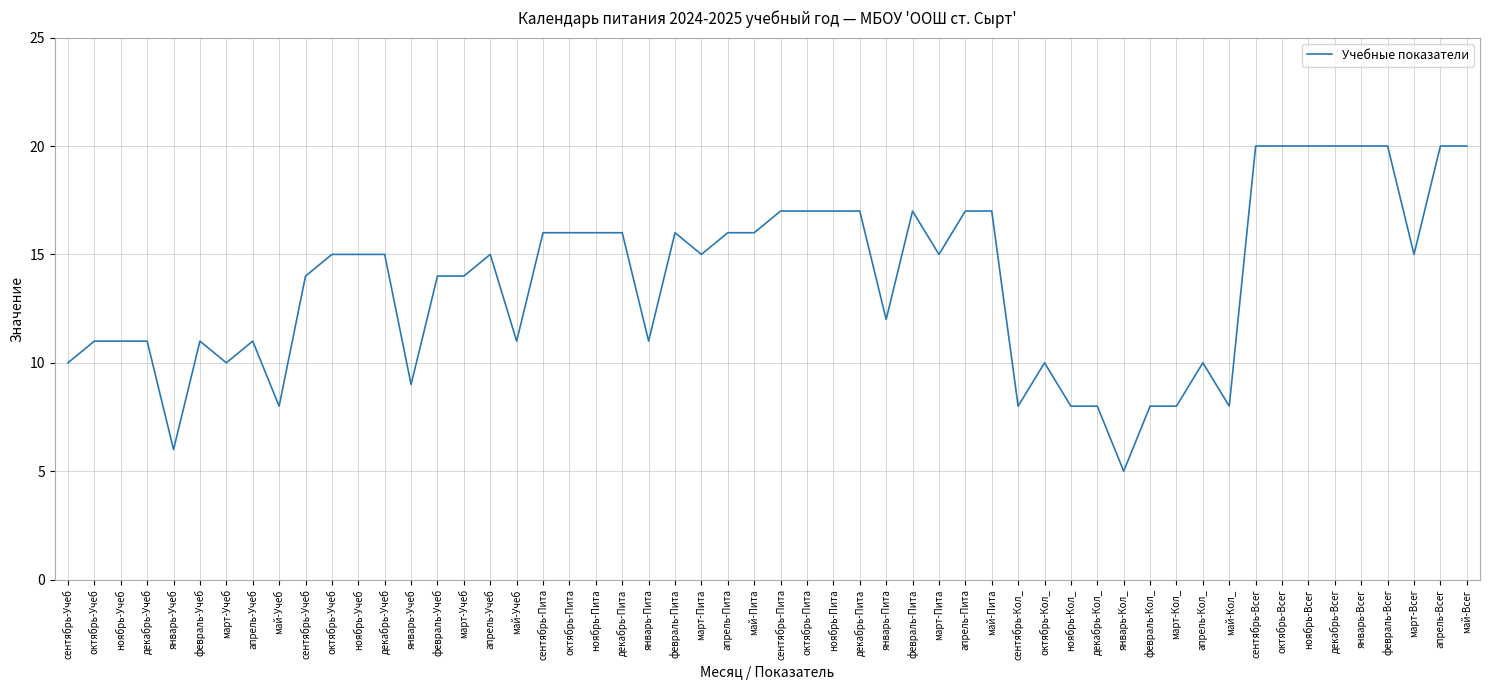

Does the chart display data point markers on the line(s)?

No